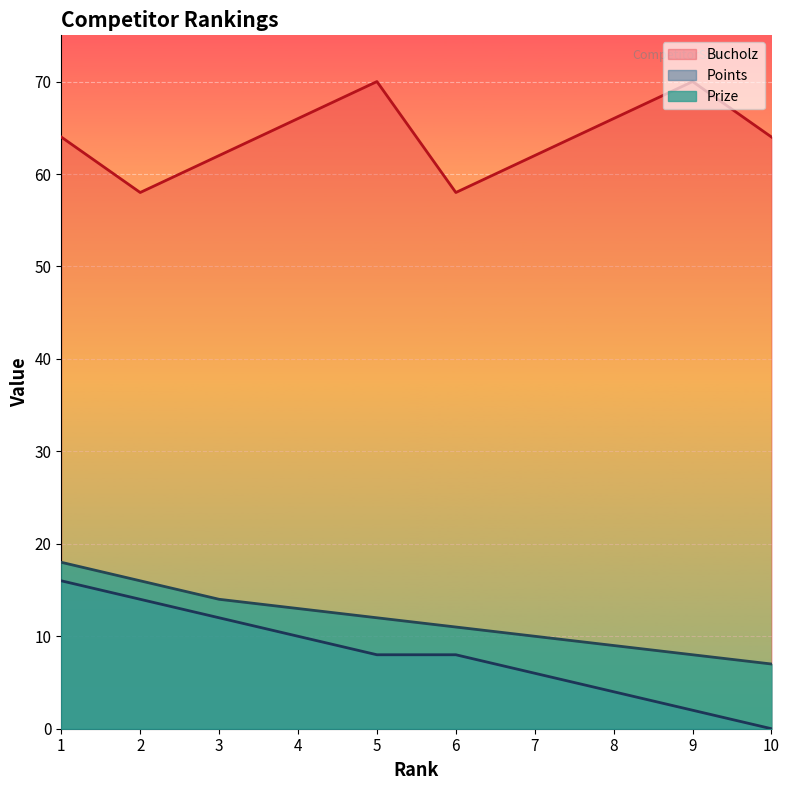

What is the greatest value displayed?

70